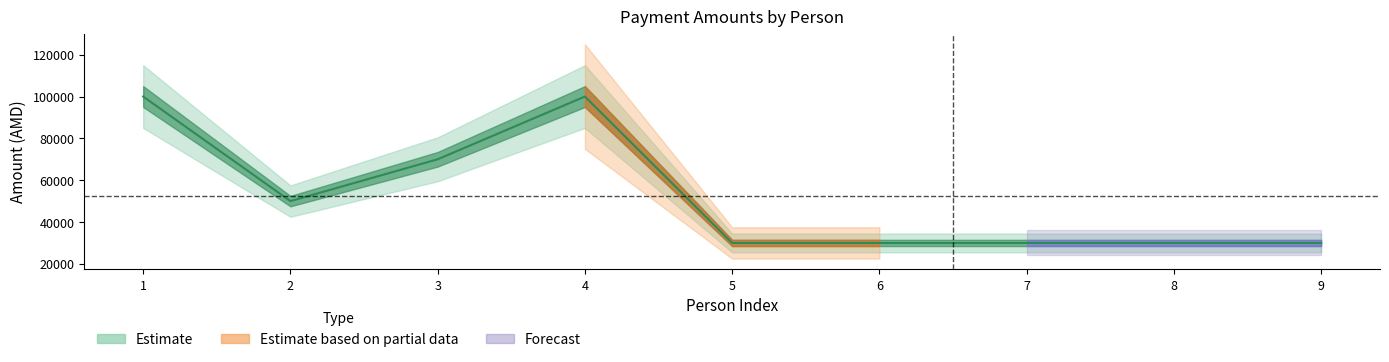

Read the value at 1.

100000